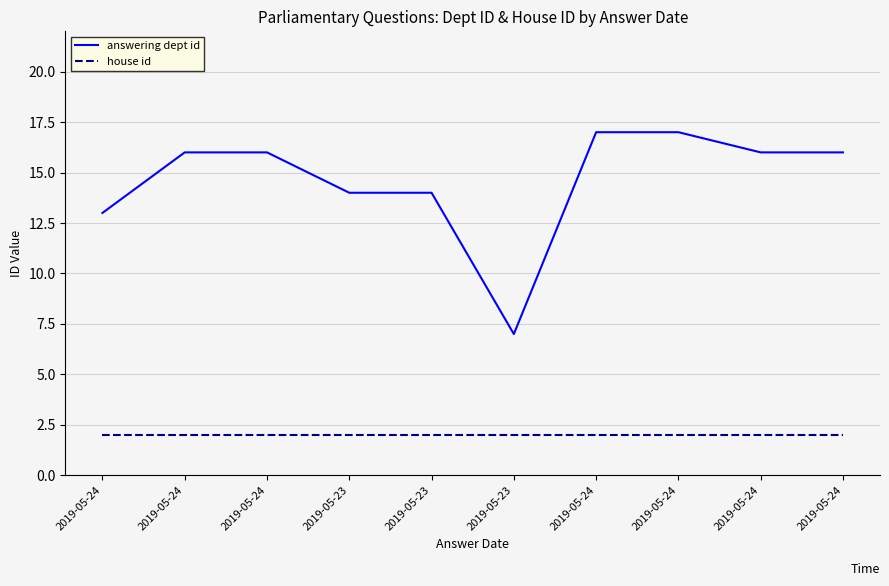

Is this an area chart (filled region under the line)?

No